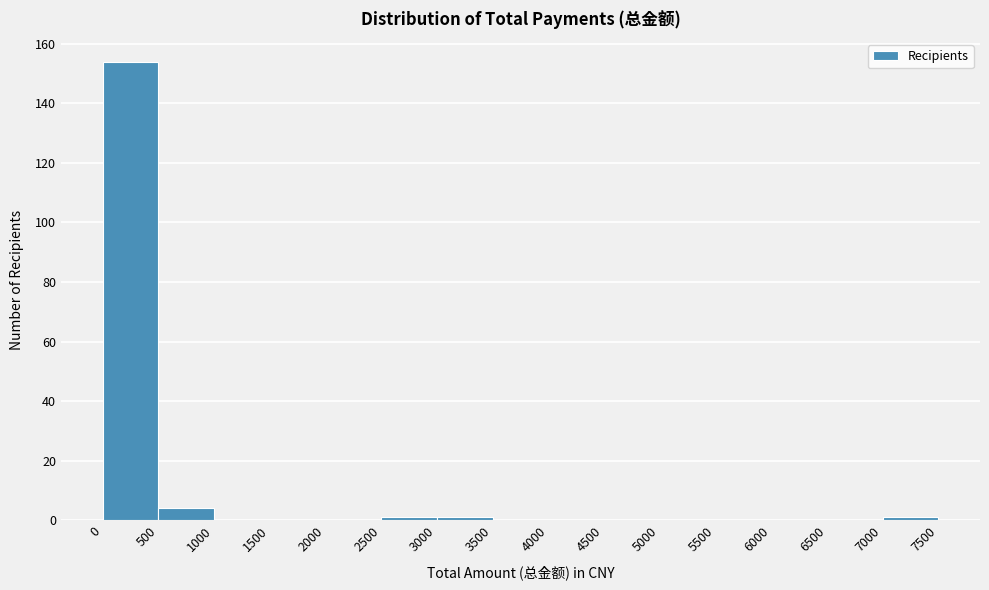

Which range on the x-axis has the tallest bar?

0 to 500